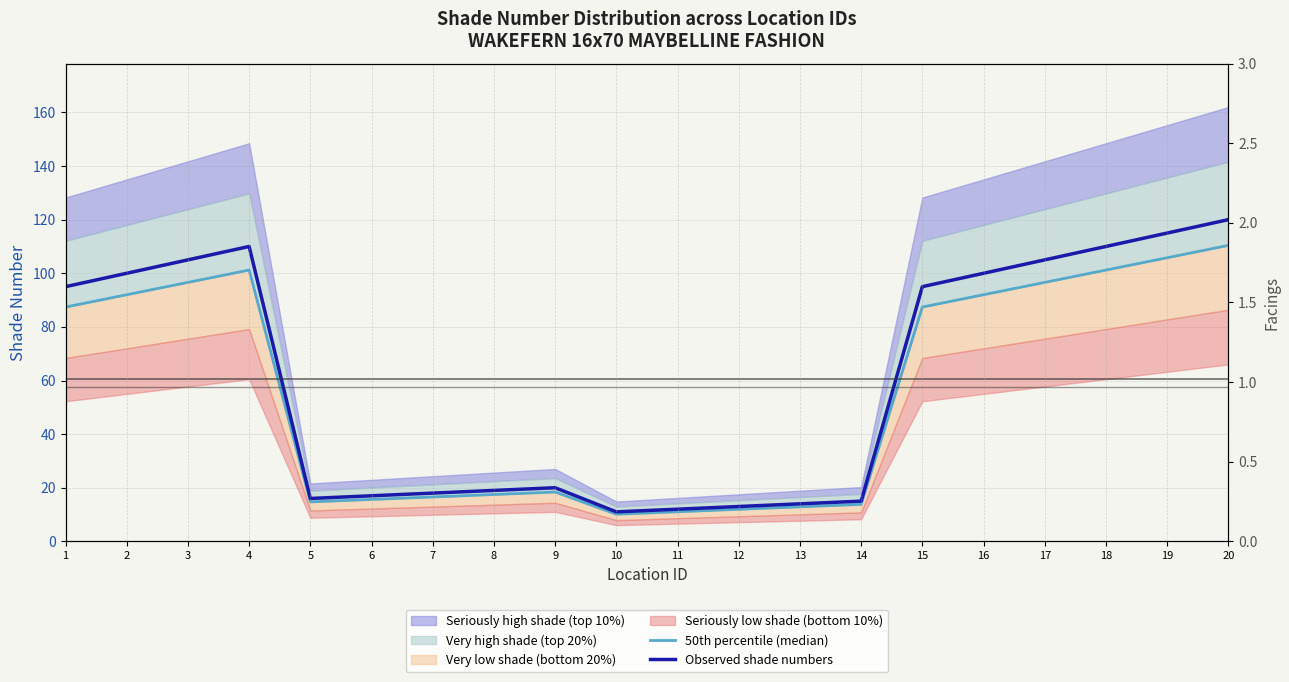

What is the difference between the 50th percentile (median) values at 4 and 8?

83.7